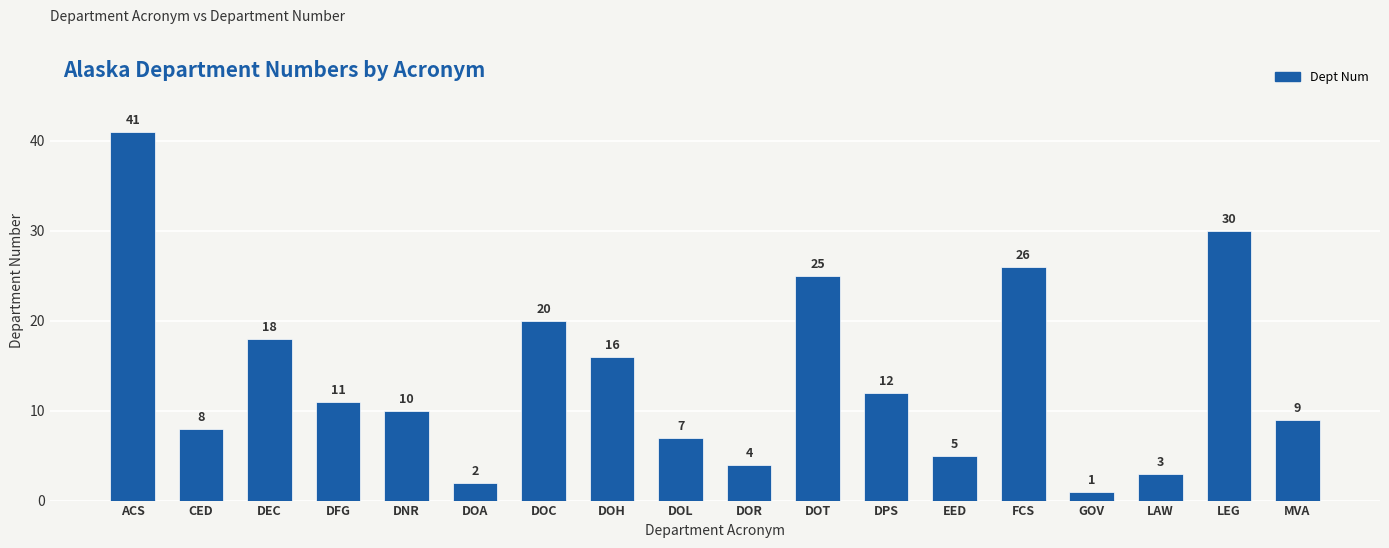

Rank the categories by value from highest to lowest.

ACS, LEG, FCS, DOT, DOC, DEC, DOH, DPS, DFG, DNR, MVA, CED, DOL, EED, DOR, LAW, DOA, GOV